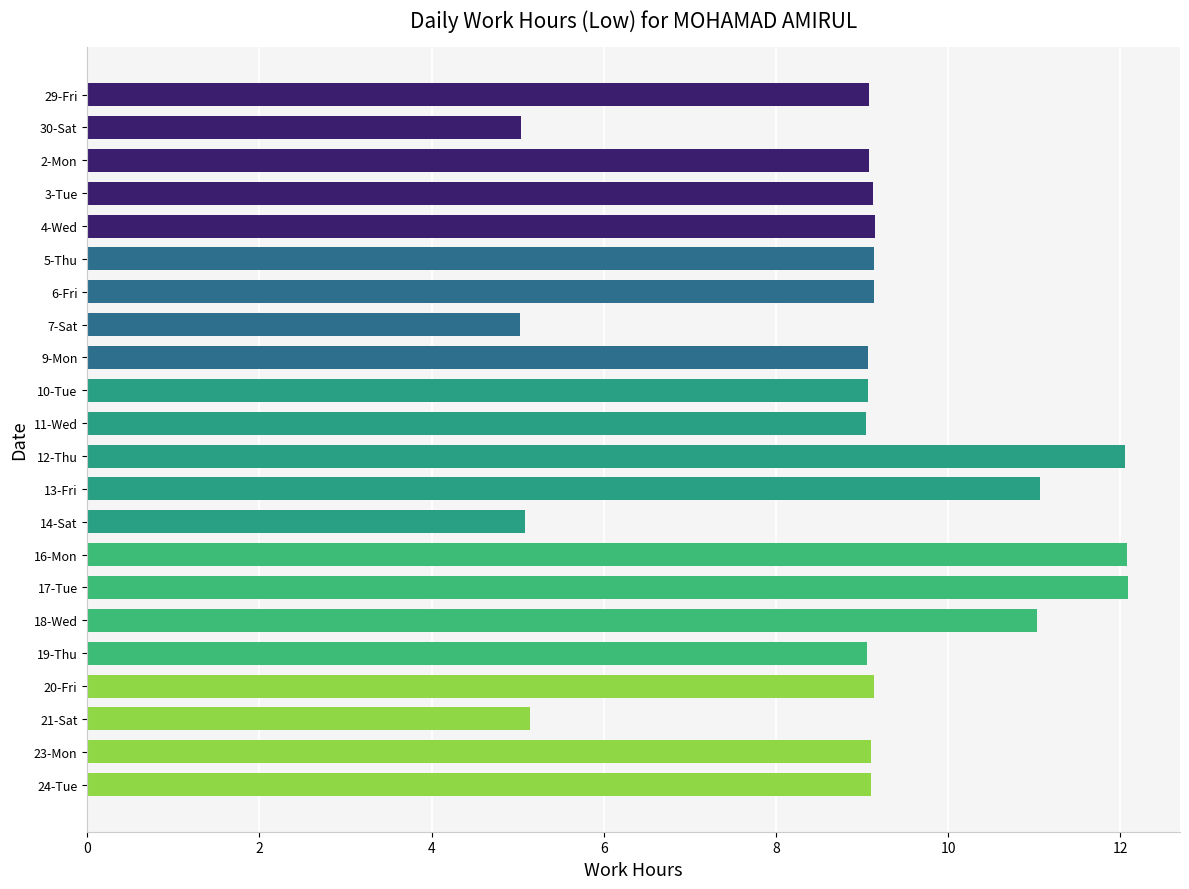

What is the difference between the values at 11-Wed and 16-Mon?

3.0